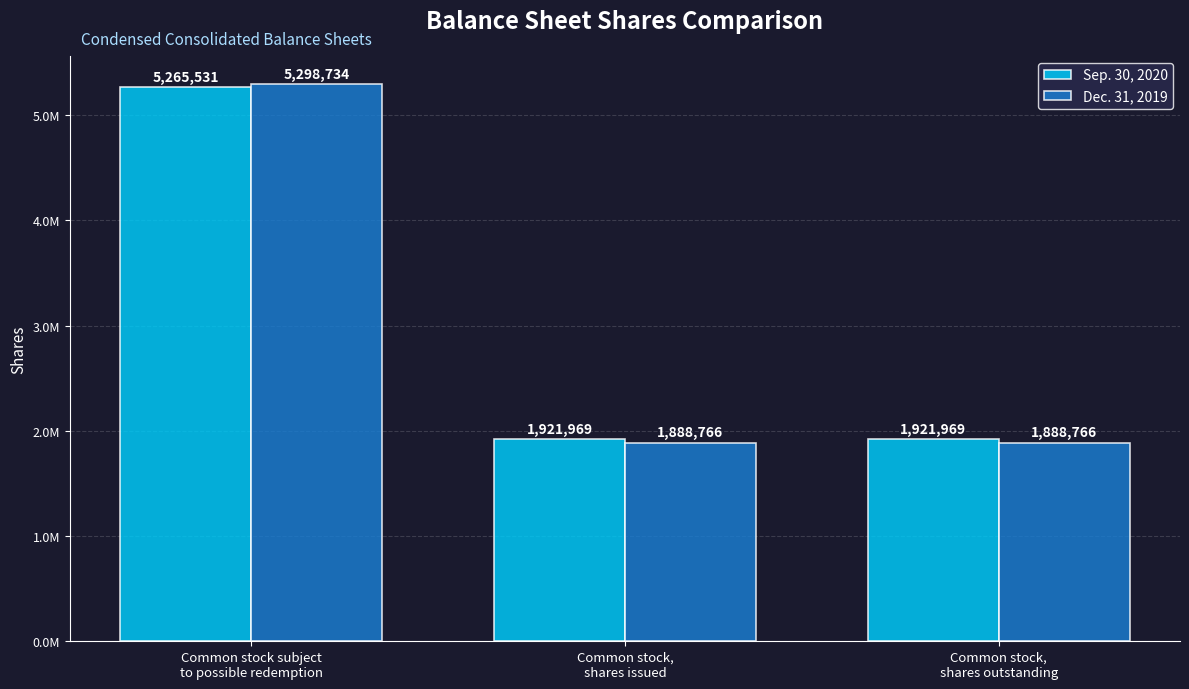

What is the sum of the Dec. 31, 2019 values at Common stock,
shares issued and Common stock subject
to possible redemption?

7187500